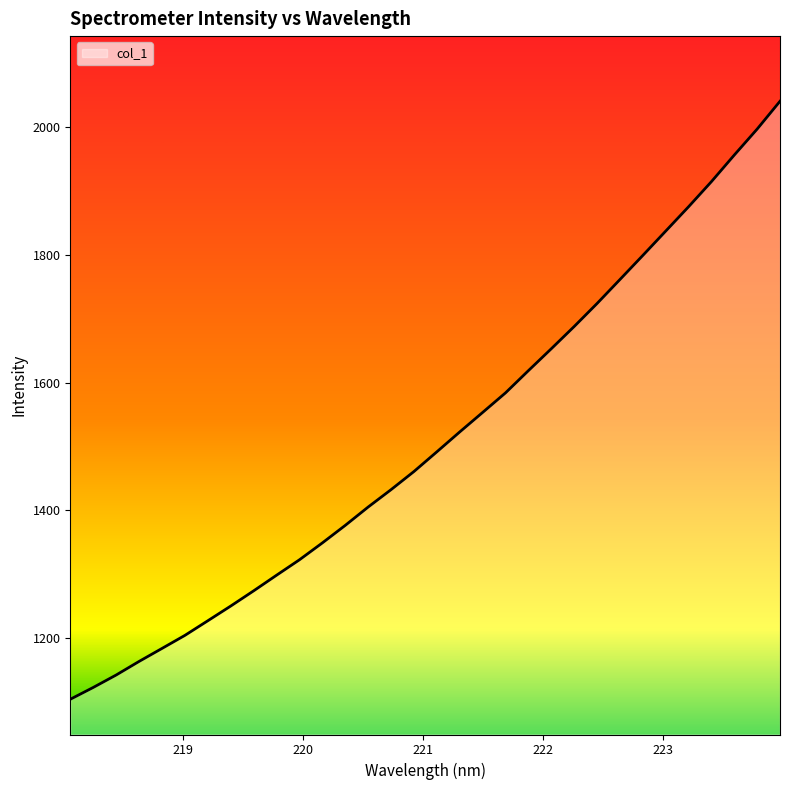

How many lines are shown in the chart?

1